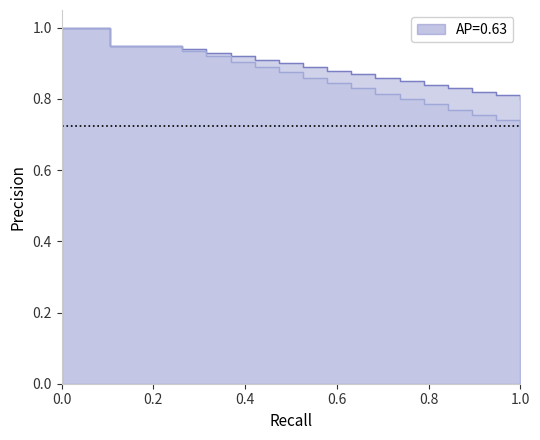

True or false: RCC_remaining_pct has more than 0 points higher than both neighbors.

False